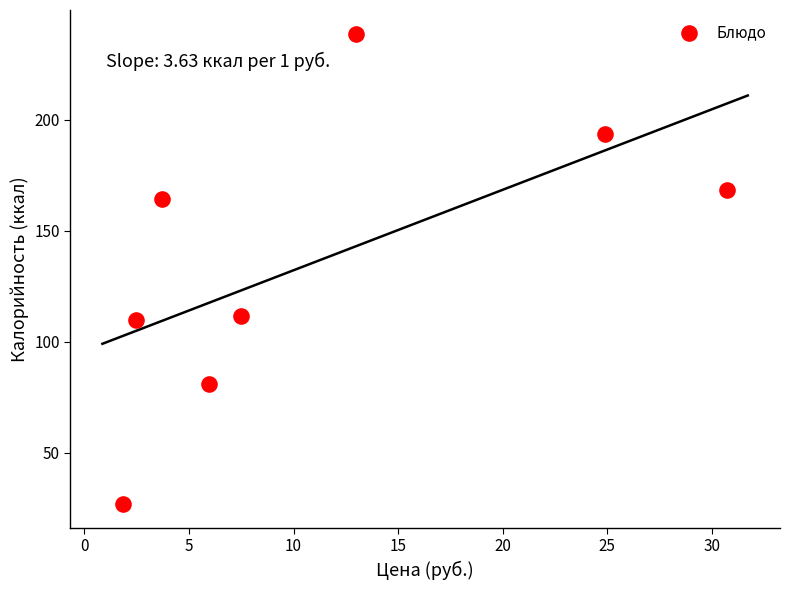

What is the range of X values (max minus min)?

28.9